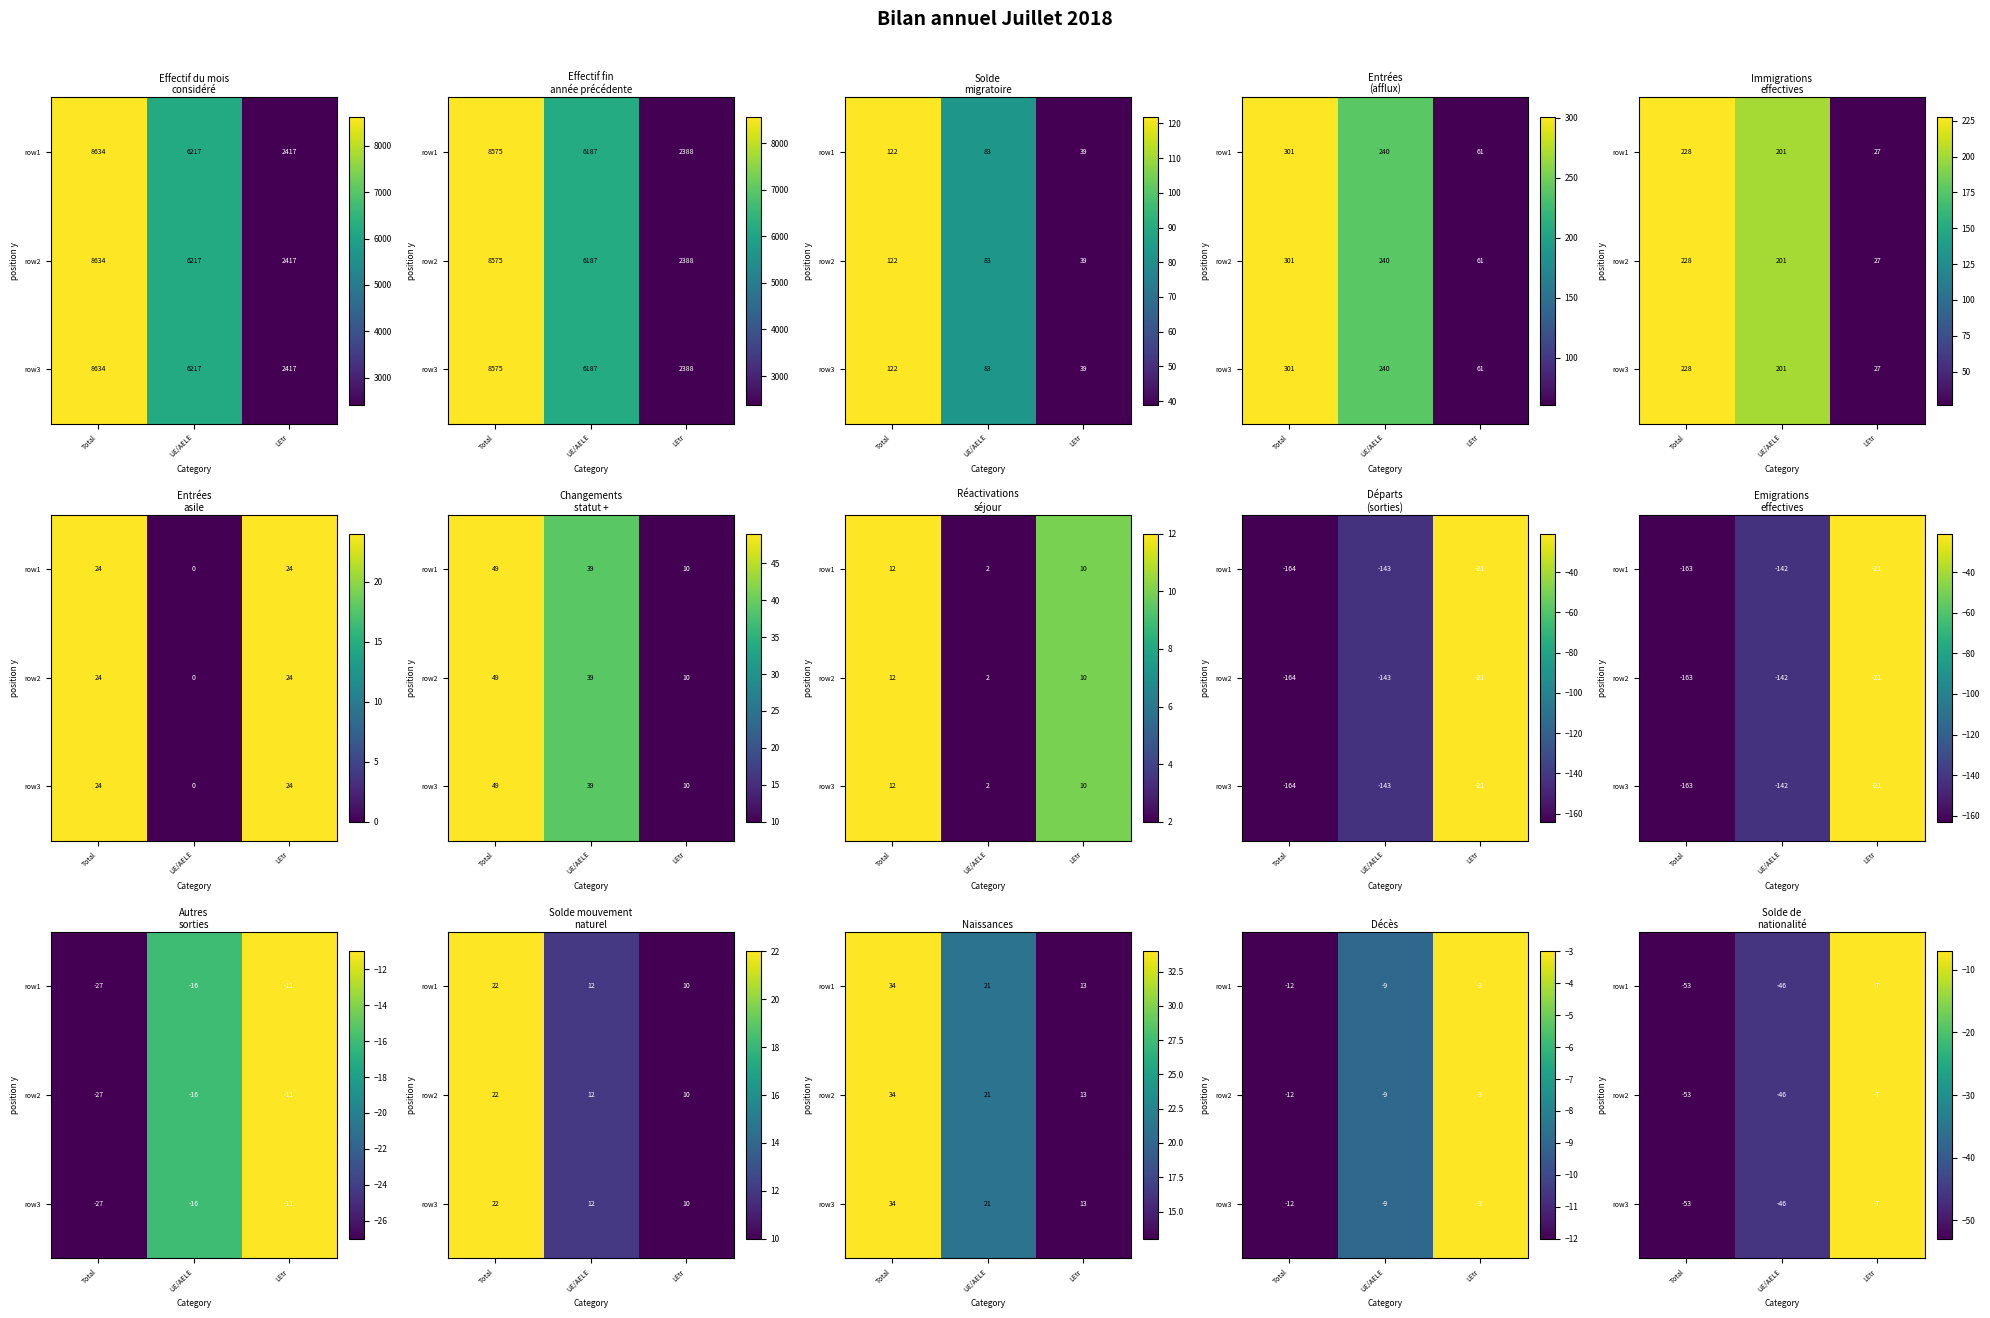

What is the highest value of the row3 series?

-7